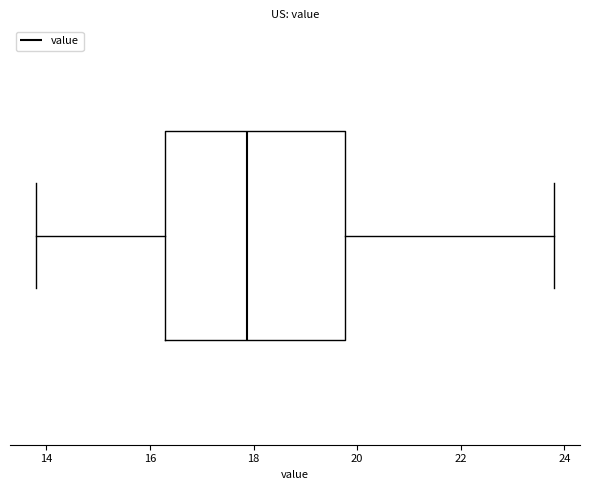

Transcribe this box plot: give where the median line is, the range the box spans, and where the two whiskers end, as read against the x-axis. The values are not printed on the chart, so give them approximately, as read against the axis.

median 17.8, box 16.2 to 19.8, whiskers 13.8 to 23.8